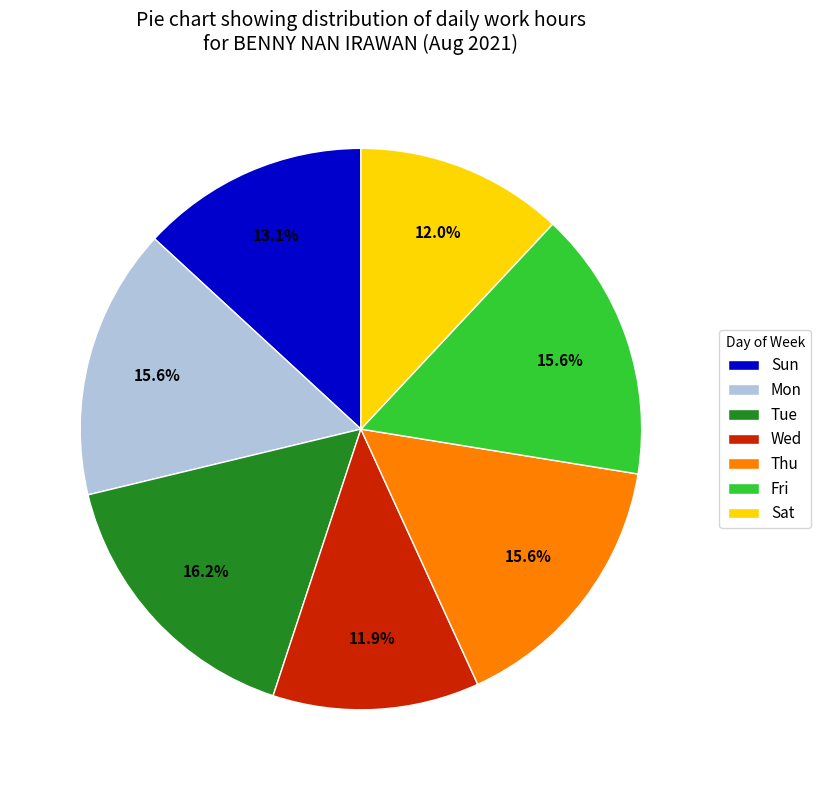

Which has a higher value, Wed or Mon?

Mon